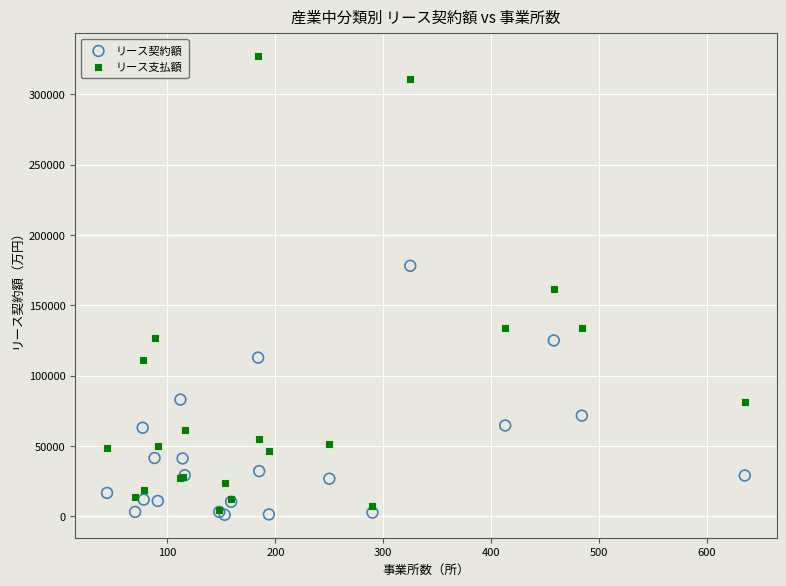

In the リース支払額 series, what Y value is closest to 165842?

161414